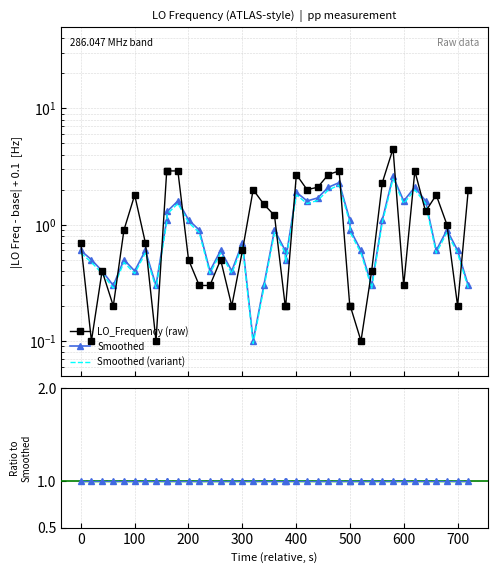

What is the average value of the Ratio (raw/smooth) series?

1.0